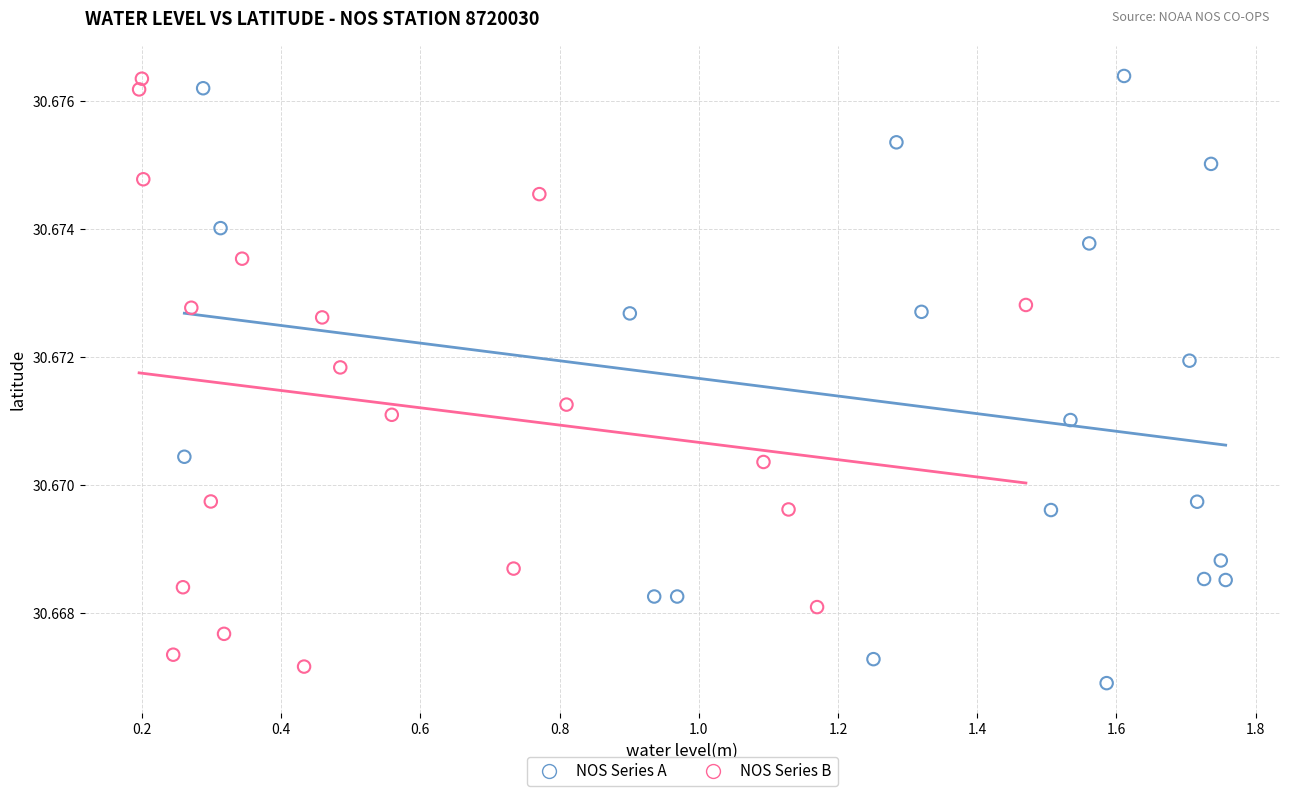

What are all the series names shown in the legend?

NOS Series A, NOS Series B